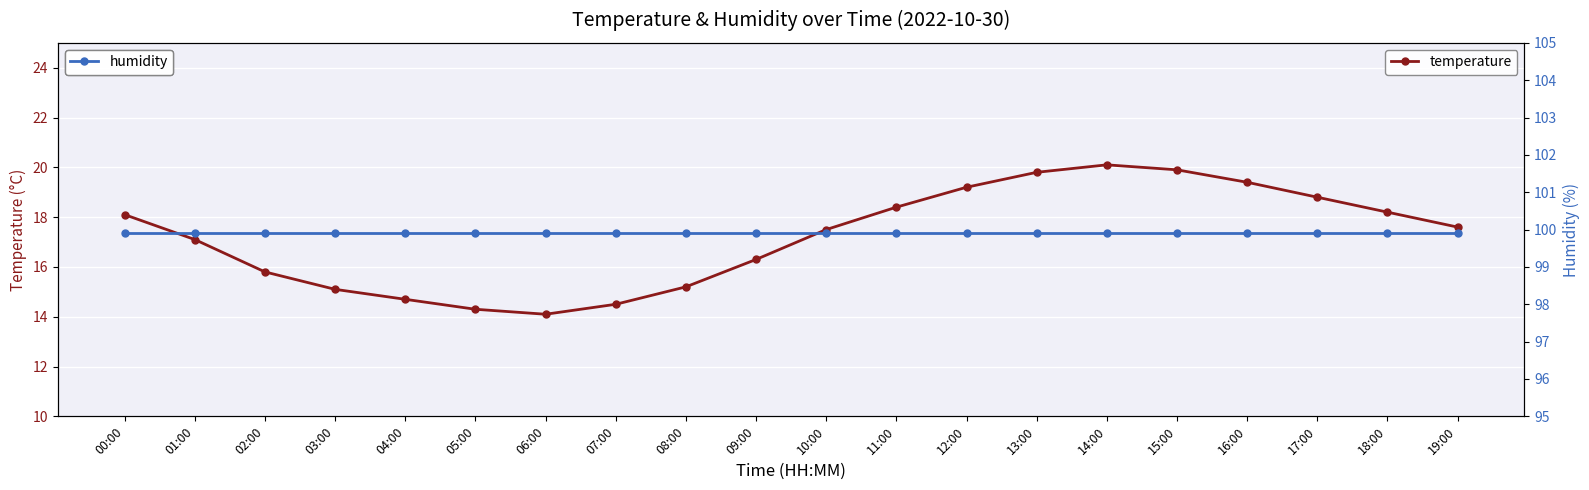

The value of humidity at 17:00 is 99.9. True or false?

True